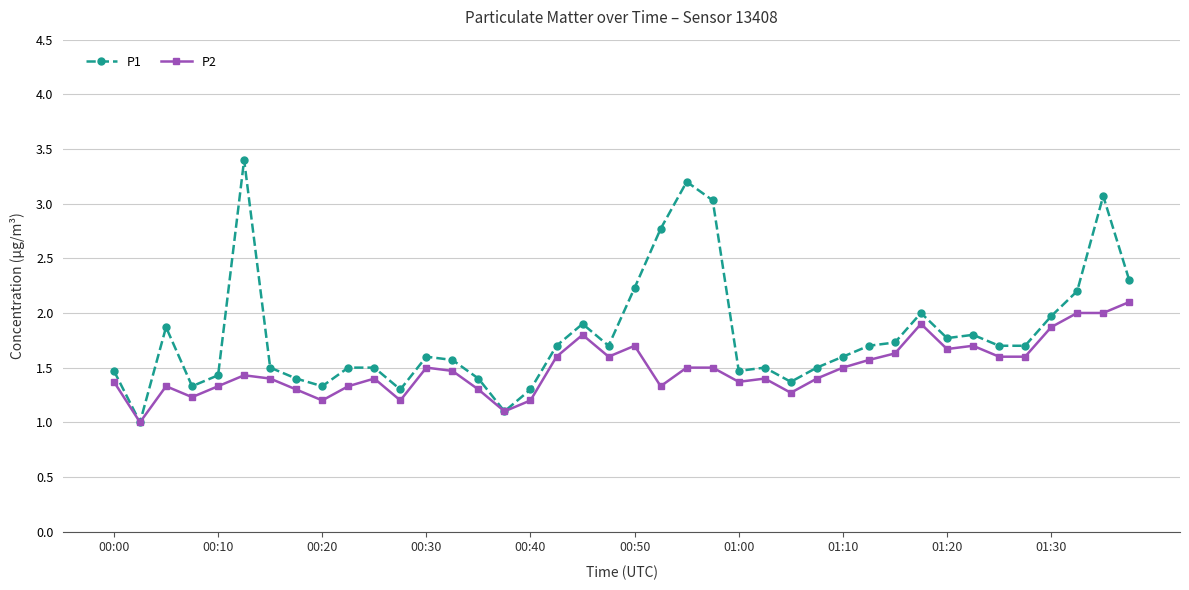

List the series in order of their peak value, highest first.

P1, P2